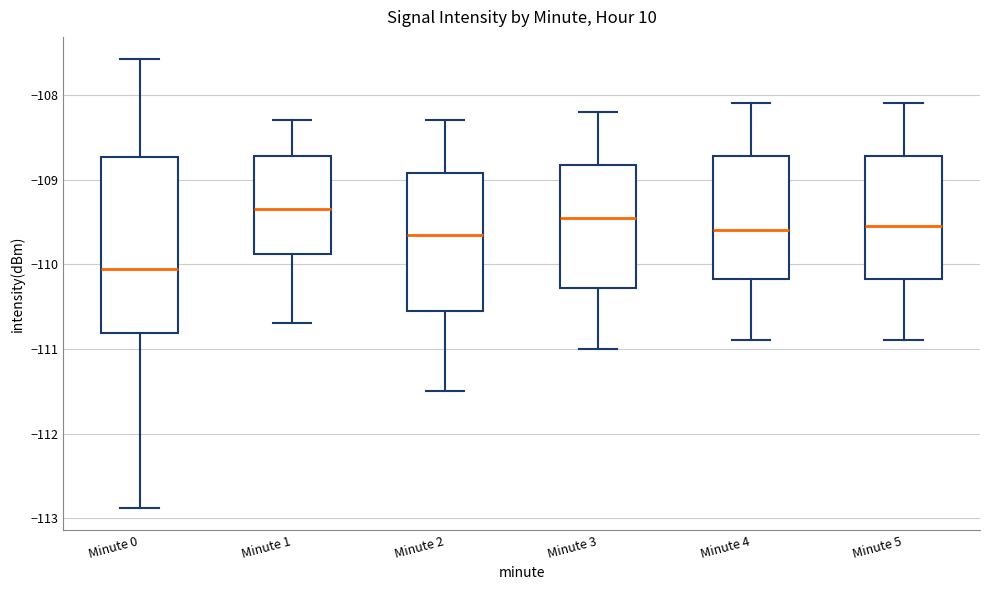

Which box is the tallest, from its lower edge to its upper edge?

Minute 0